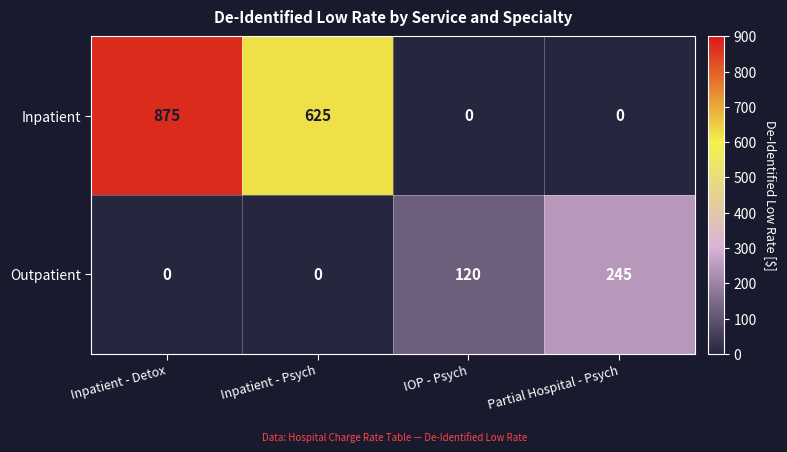

How many values in Outpatient are above zero?

2